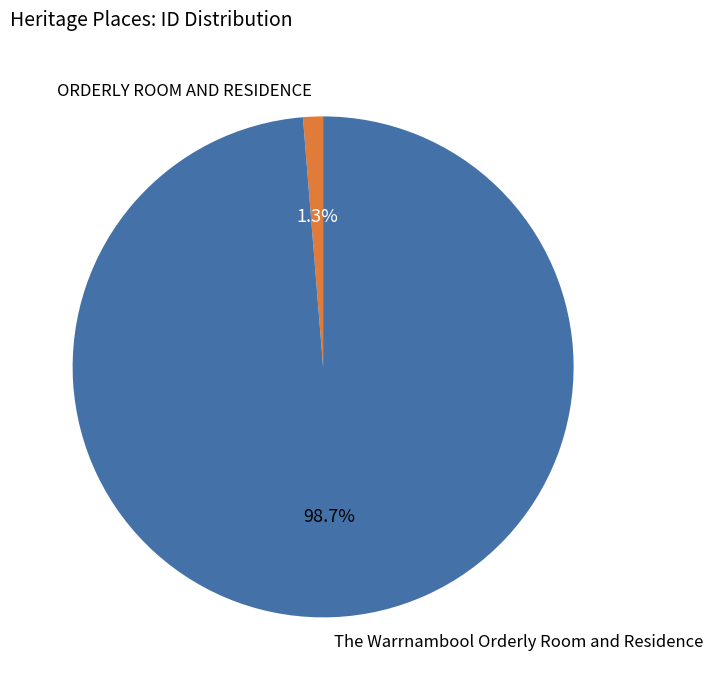

To the nearest percent, what is the difference between the largest and smallest slice percentages?

97%